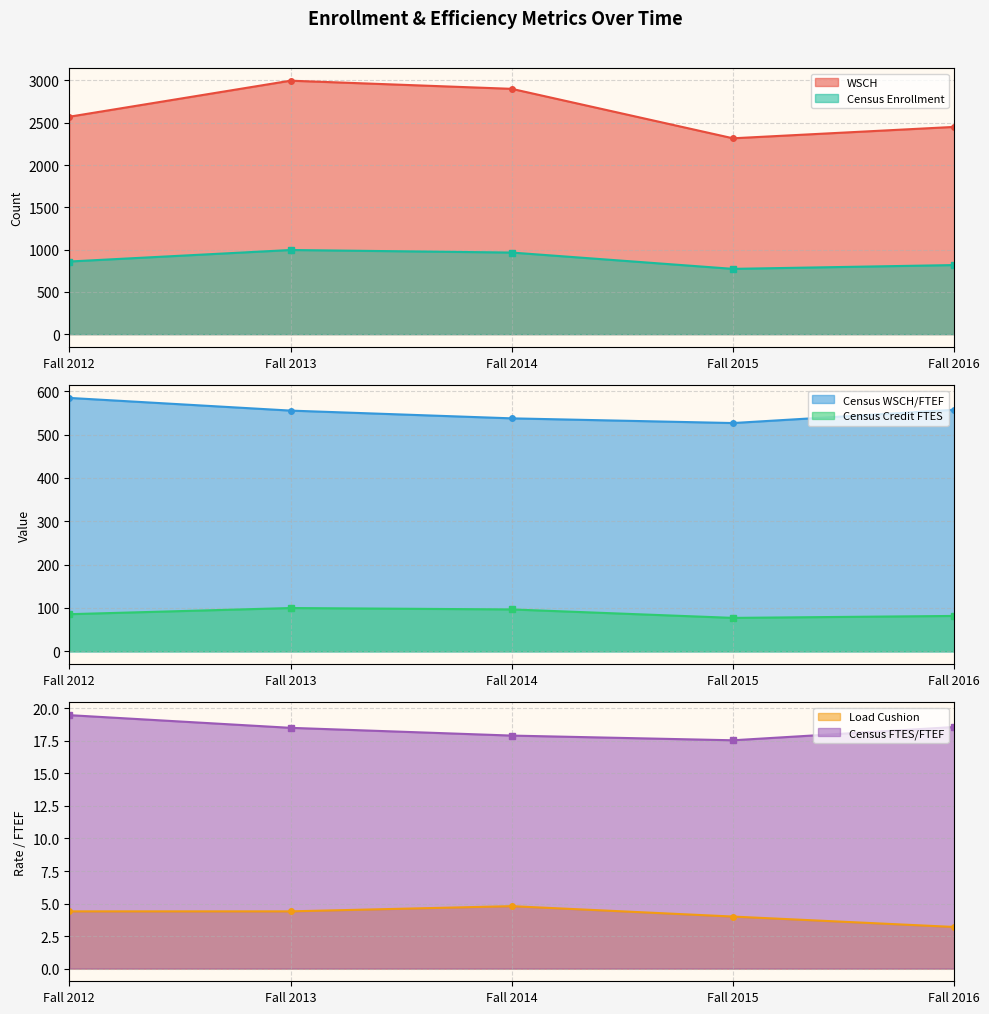

At which category does Census FTES/FTEF reach its first local valley?

Fall 2015